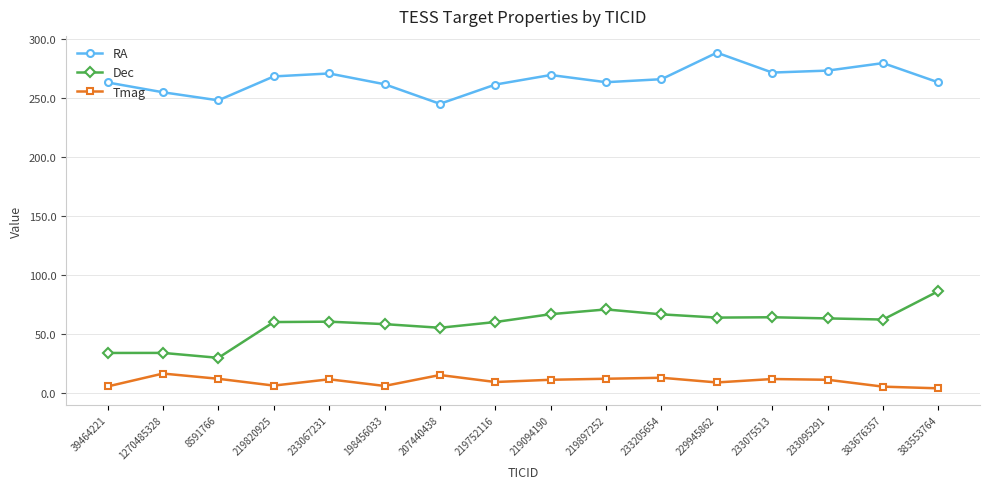

What is the difference between the highest and lowest values at 219094190?

257.7